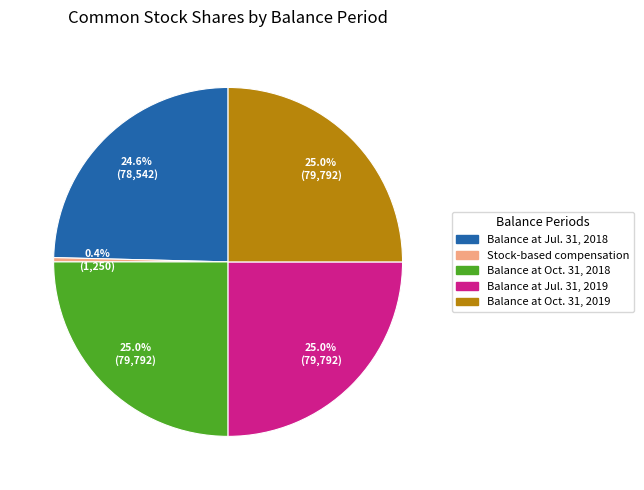

How many segments does this pie chart have?

5